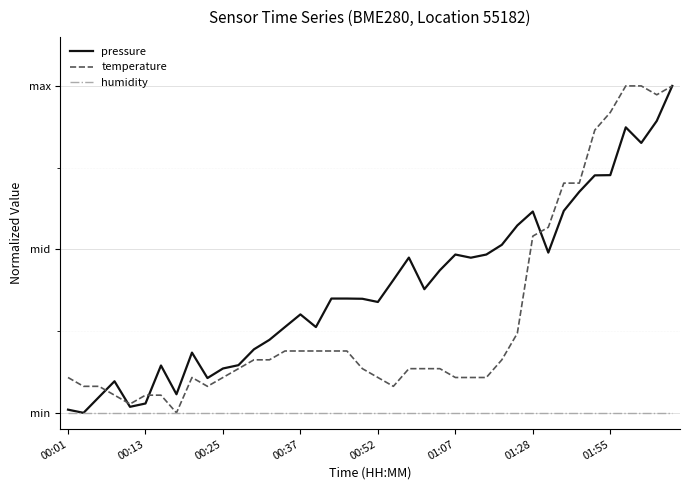

What are all the series names shown in the legend?

pressure, temperature, humidity